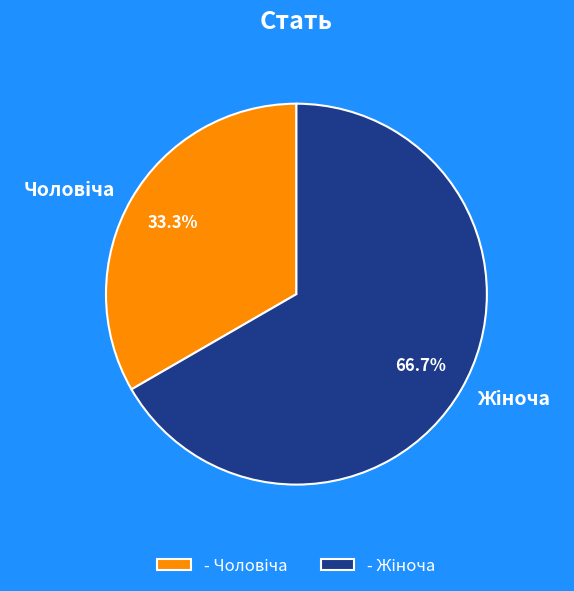

Does any single category account for the majority?

Yes